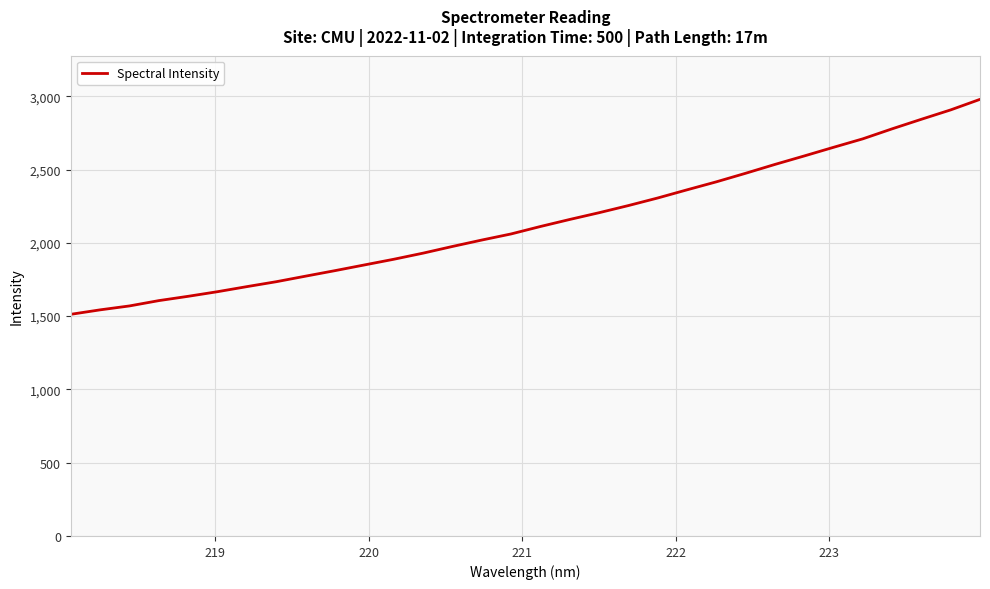

What is the average value?

2142.5